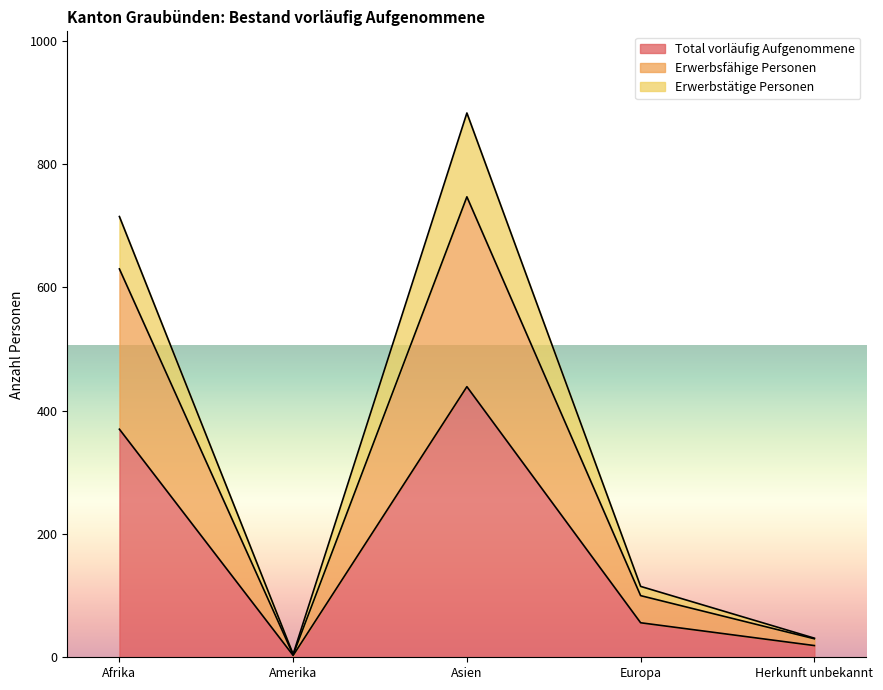

How many distinct data groups are displayed?

3